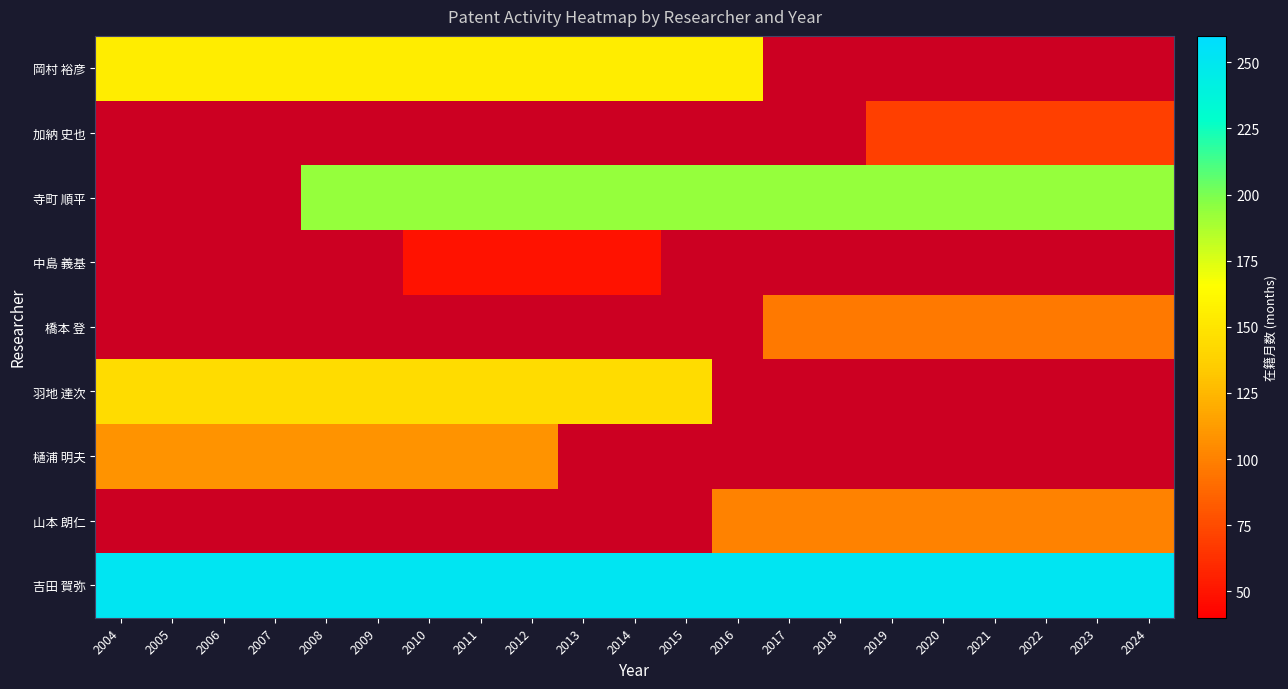

Is the value of 山本 朗仁 at 2006 greater than the value of 中島 義基 at 2010?

No